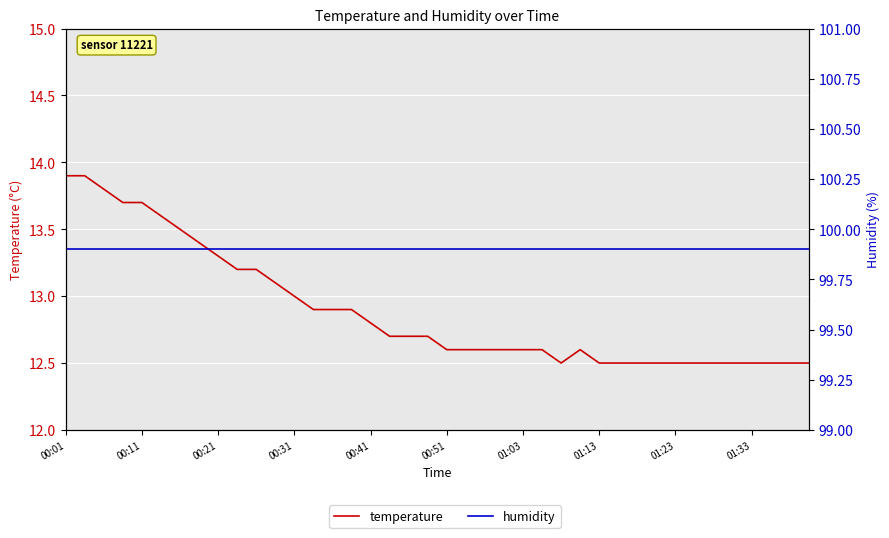

At 23, list the series in order from smallest to largest.

temperature, humidity